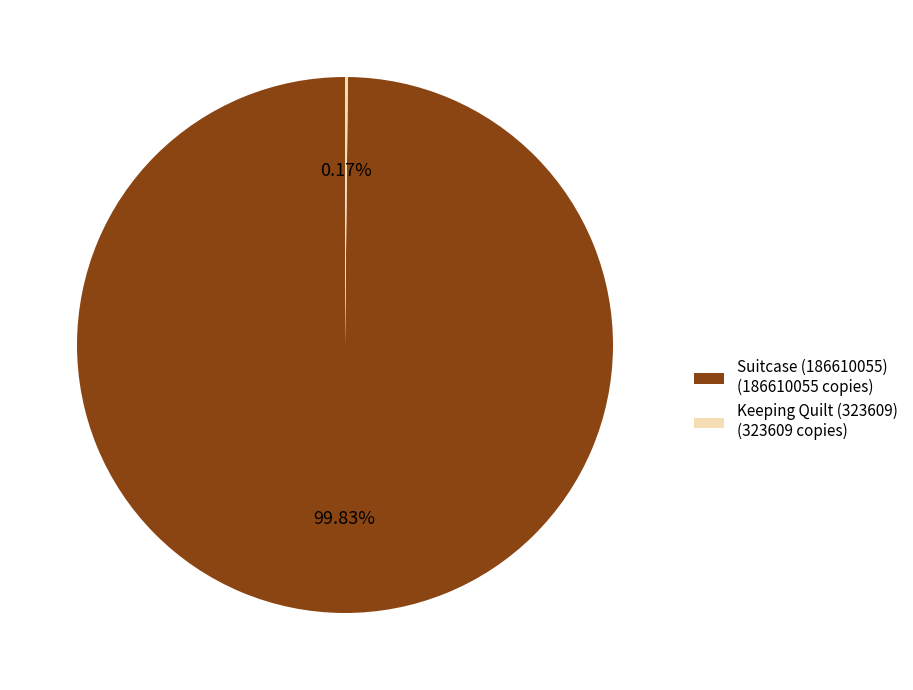

True or false: Suitcase (186610055) accounts for 100% of the total.

True